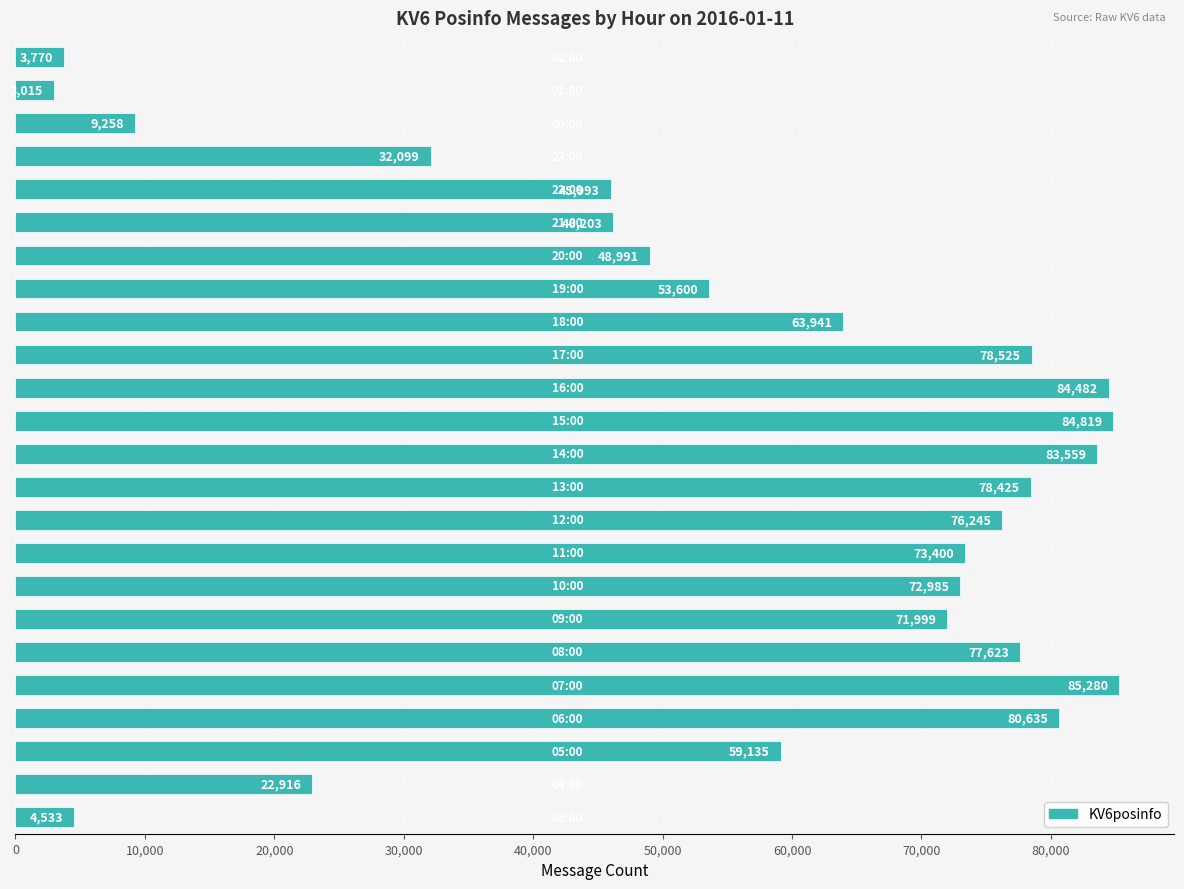

Reading bottom to top, extract all data points from this chart.

4533	22916	59135	80635	85280	77623	71999	72985	73400	76245	78425	83559	84819	84482	78525	63941	53600	48991	46203	45993	32099	9258	3015	3770